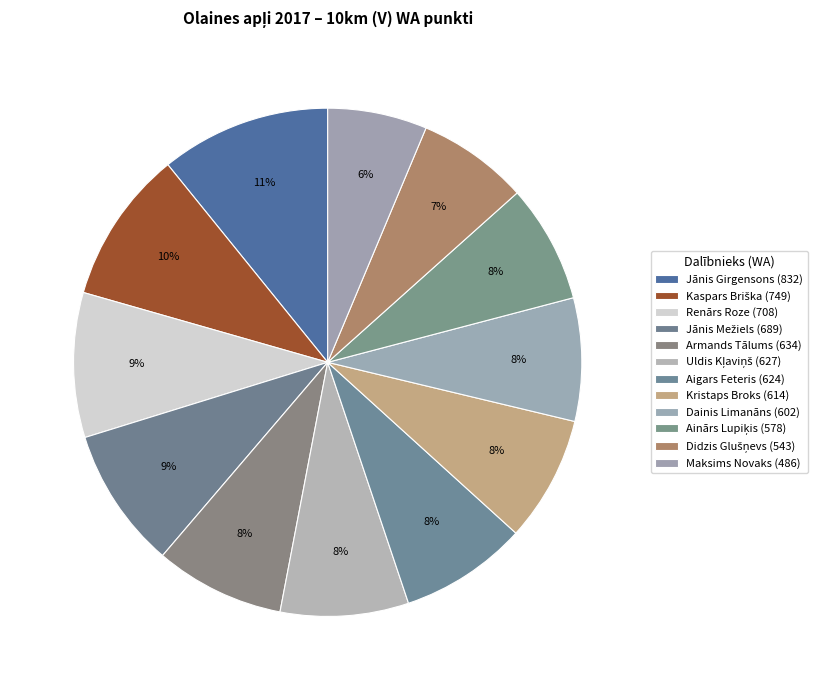

How many slices are in this pie chart?

12